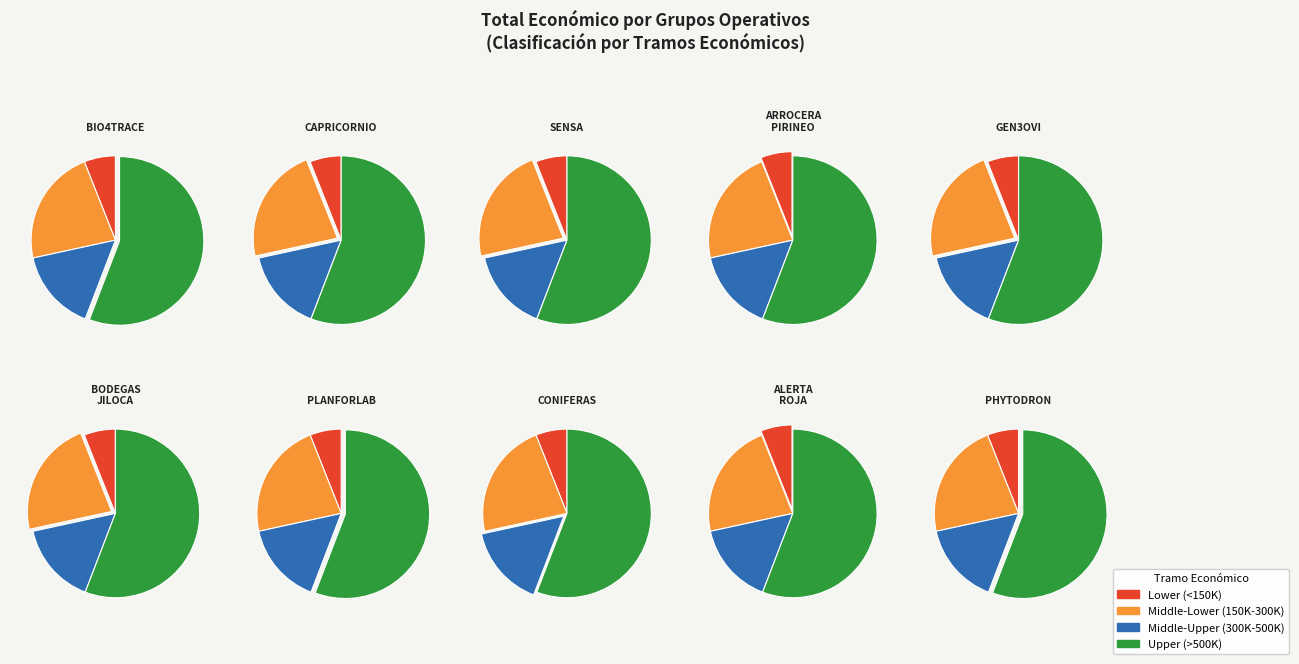

What is the ratio of the value at CAPRICORNIO to the value at PHYTODRON?

0.5